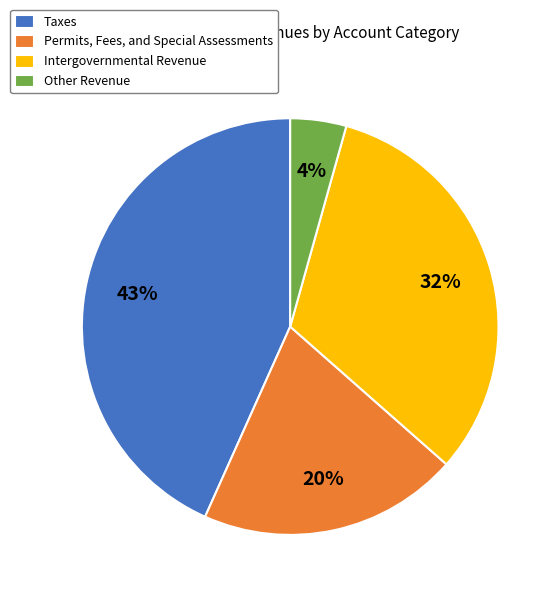

Rank the categories by value from highest to lowest.

Taxes, Intergovernmental Revenue, Permits, Fees, and Special Assessments, Other Revenue